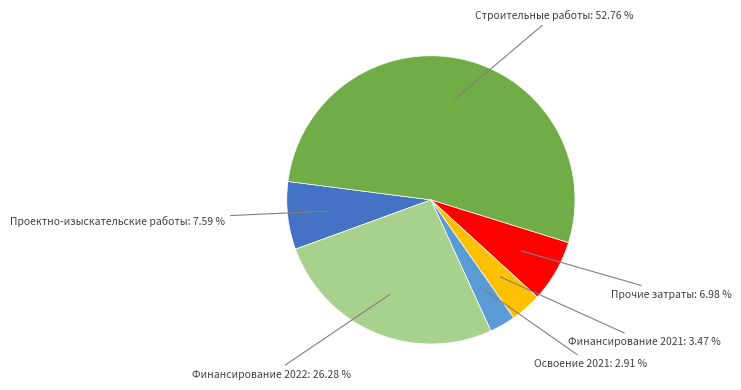

What is the smallest slice in the pie chart?

Освоение 2021